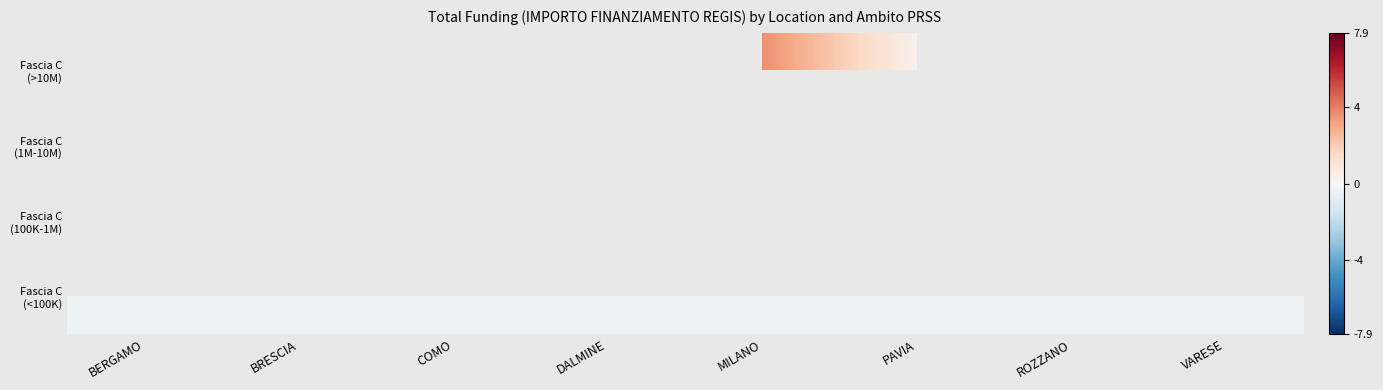

List the series in order of their peak value, highest first.

Fascia C (>10M), Fascia C (1M-10M), Fascia C (100K-1M), Fascia C (<100K)